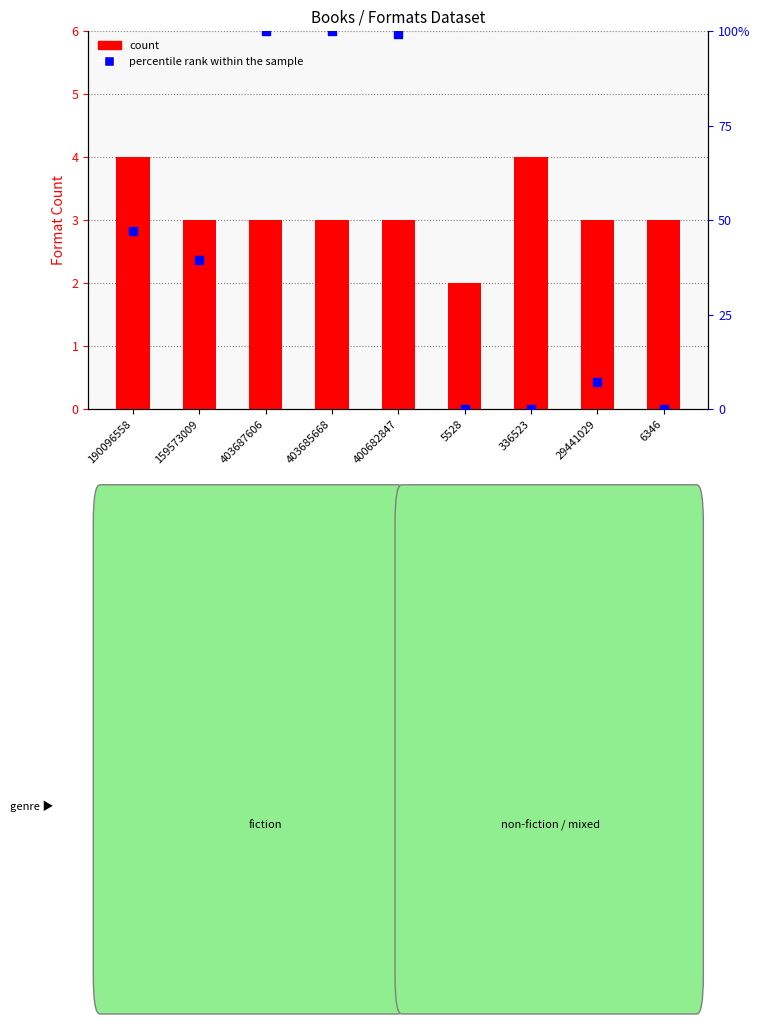

Which series has the largest total across all categories?

percentile rank within the sample